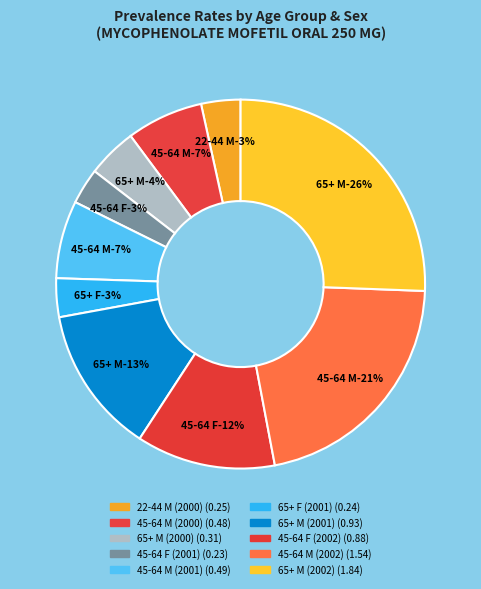

Do 45-64 M (2002) and 65+ F (2001) together represent more than half of the pie?

No